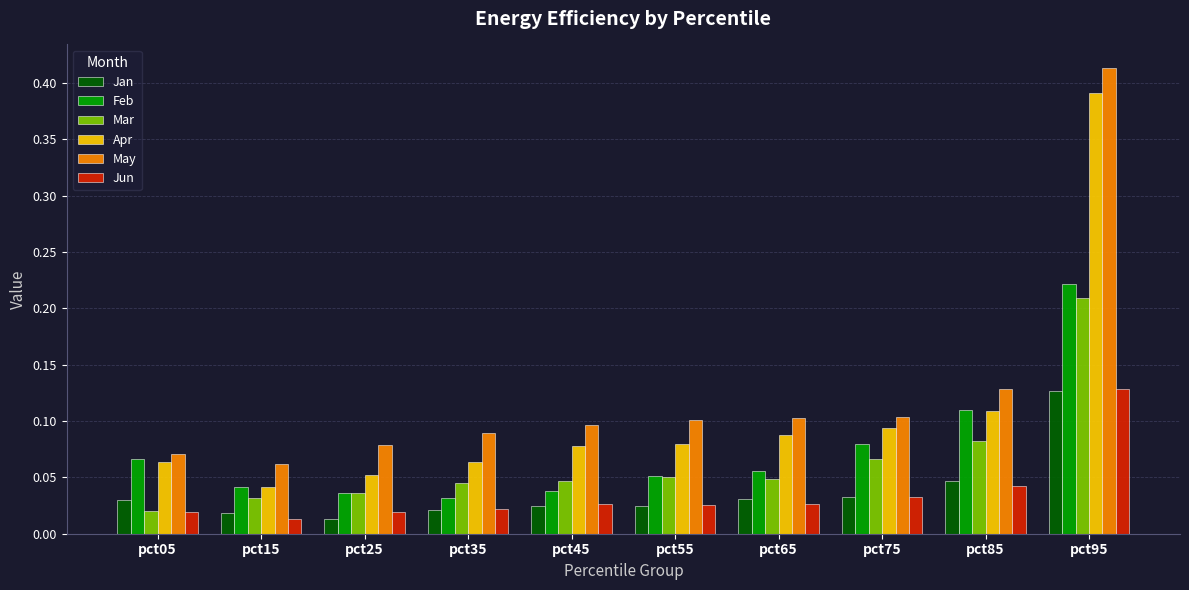

How many bars are there in total?

60